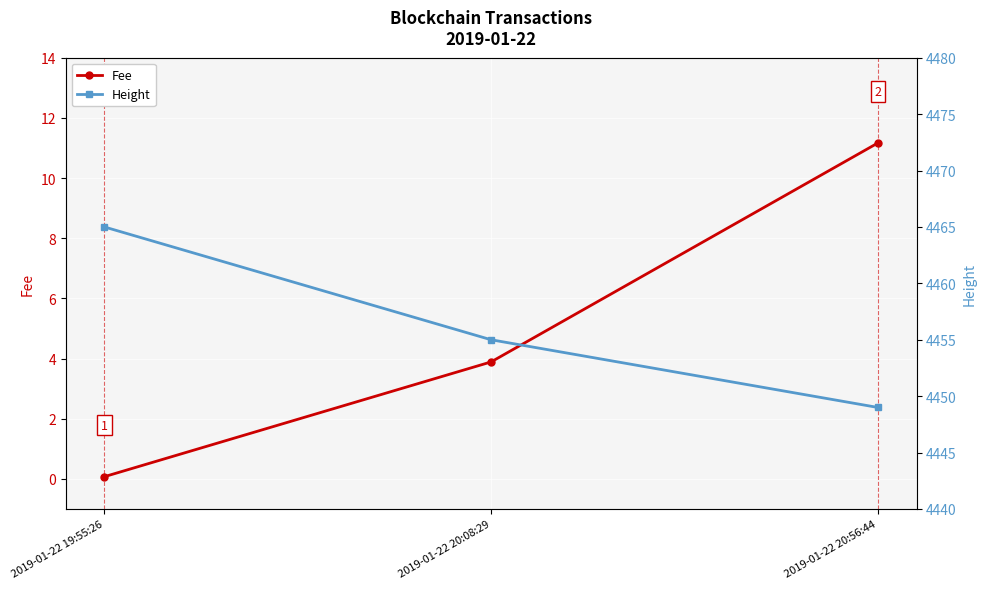

What is the label of the 1st point from the left?

2019-01-22 19:55:26